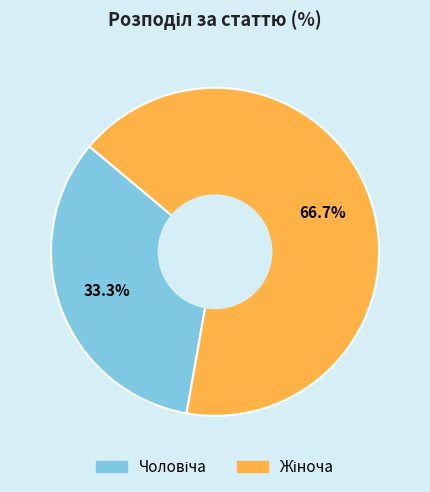

How many slices are in this pie chart?

2